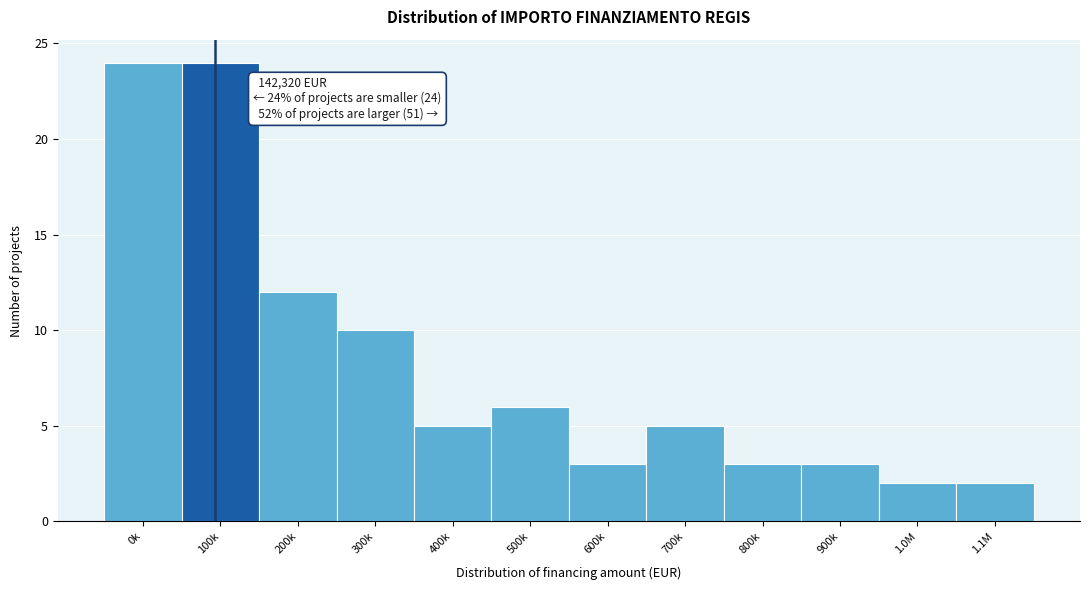

Reading left to right, what are all the values shown in this chart?

24	24	12	10	5	6	3	5	3	3	2	2